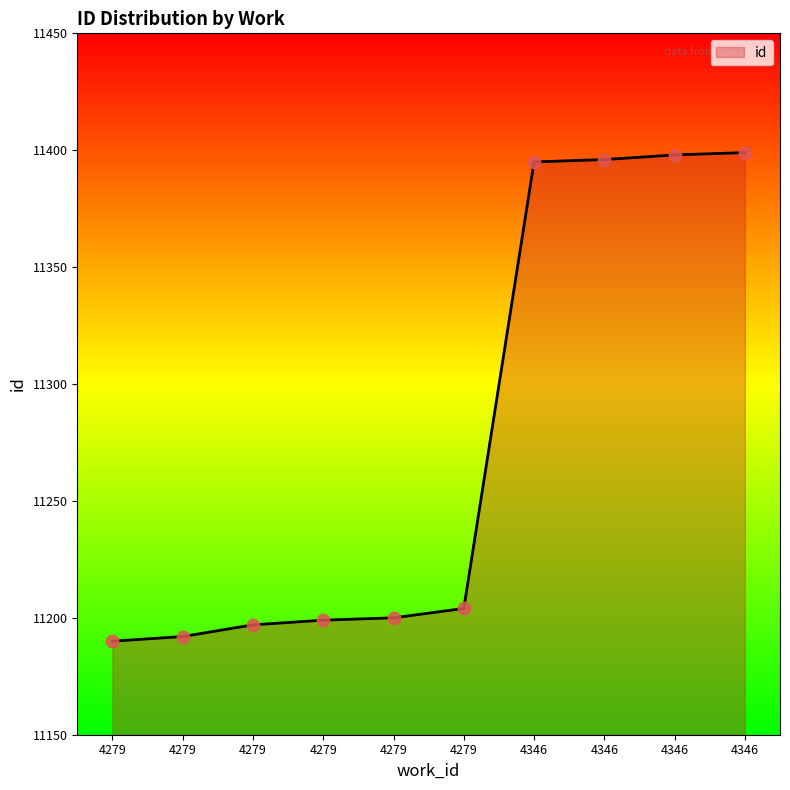

What is the change in value from 4279 to 4279?

+14